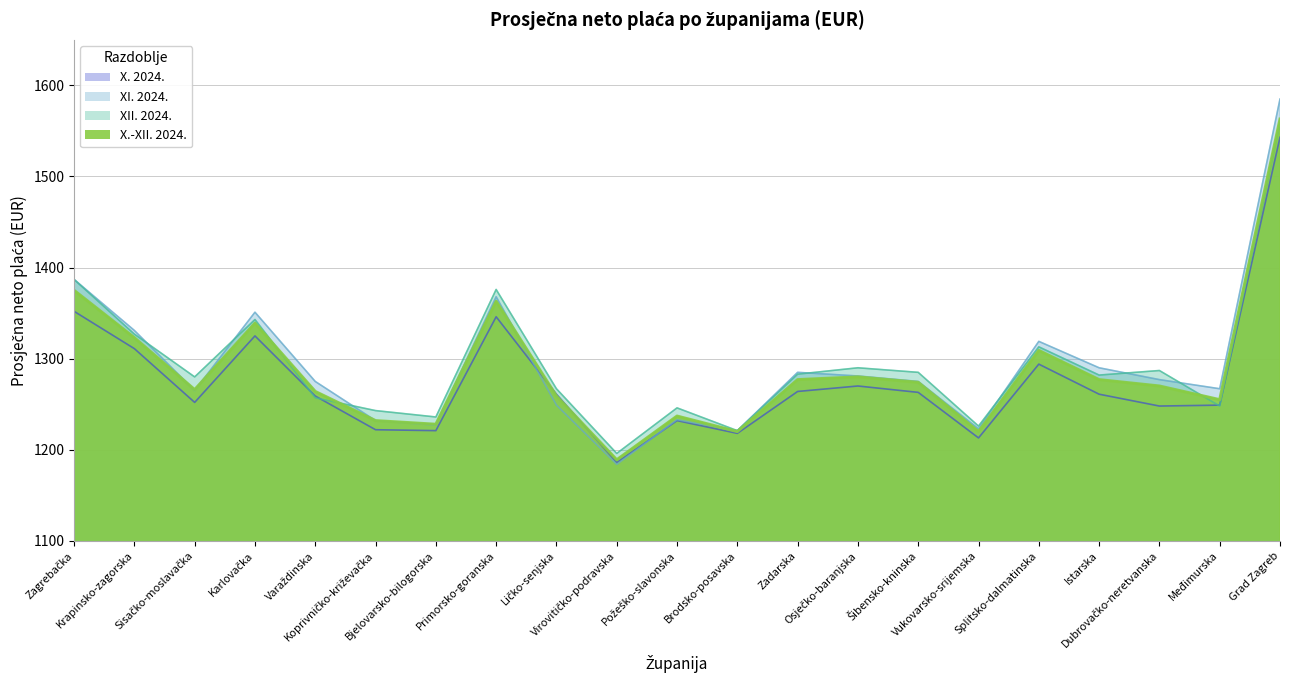

Which series has the widest spread of values?

XI. 2024.